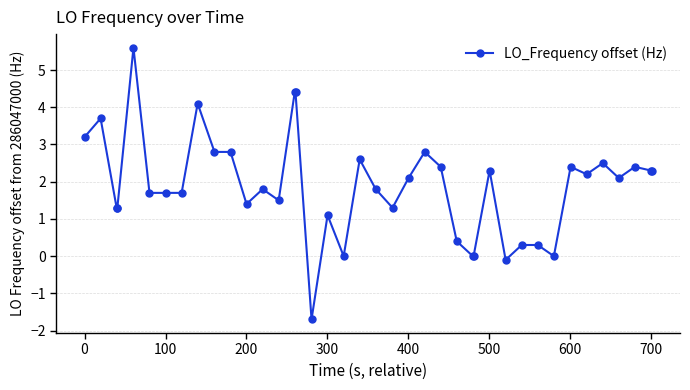

How many lines are shown in the chart?

1